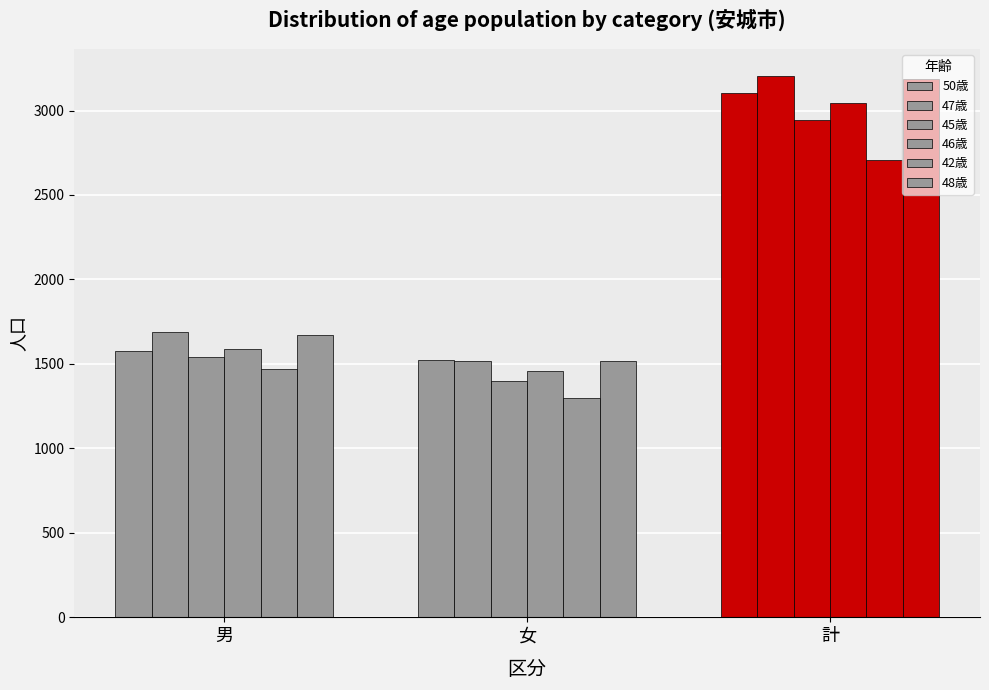

Are the bars horizontal?

No